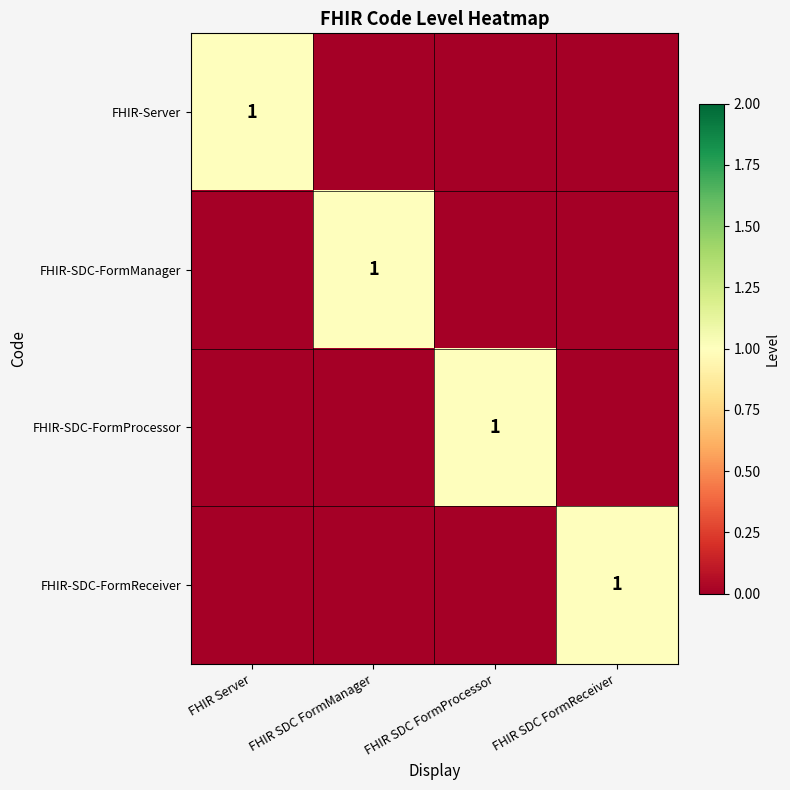

The FHIR-Server series shows 1 at FHIR Server. True or false?

True